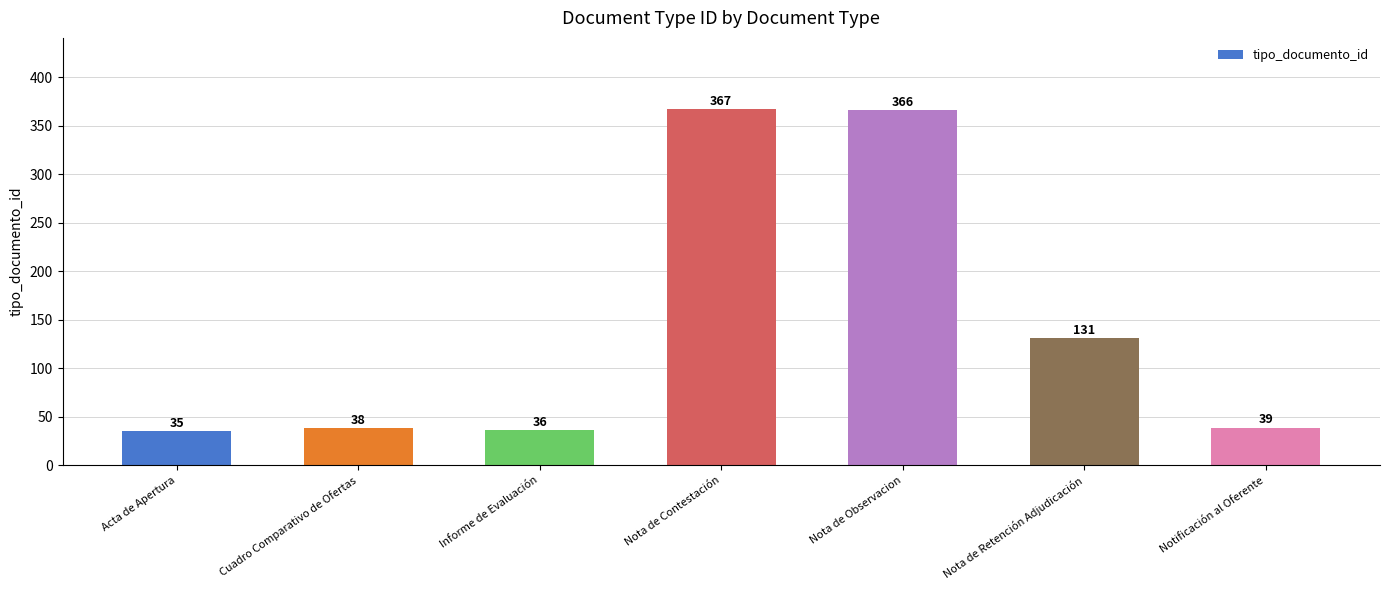

Reading right to left, extract all data points from this chart.

39	131	366	367	36	38	35